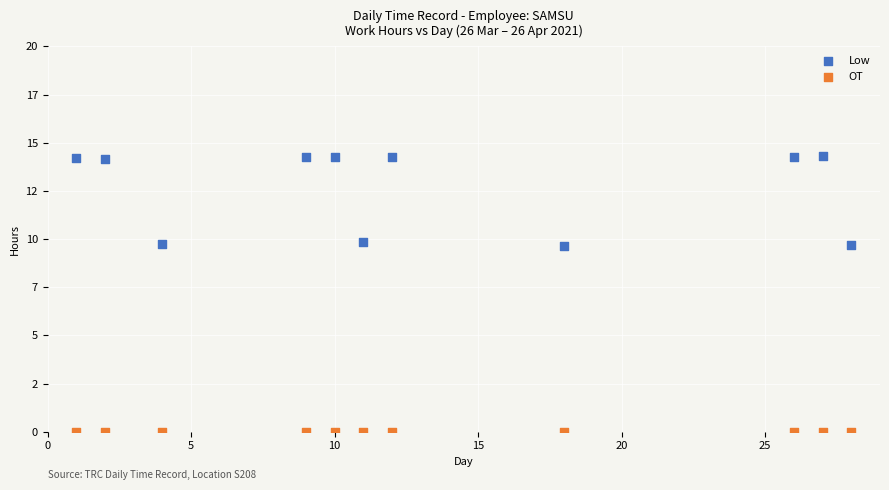

What are all the series names shown in the legend?

Low, OT